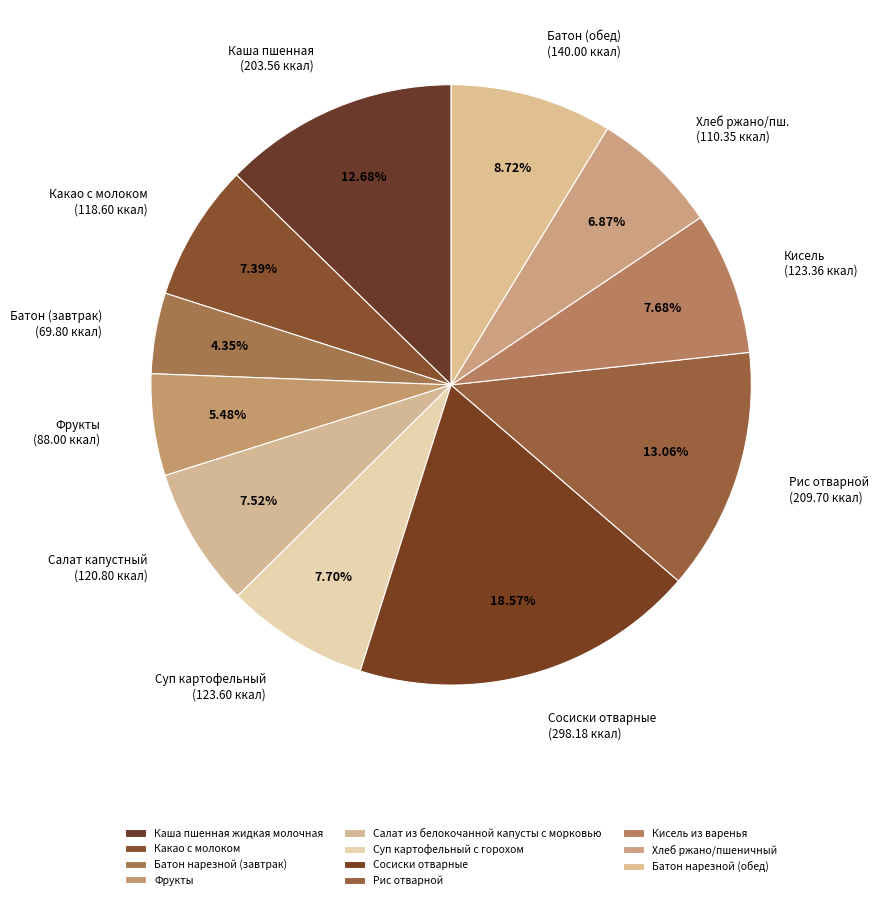

Rank the categories by value from highest to lowest.

Сосиски отварные, Рис отварной, Каша пшенная жидкая молочная, Батон нарезной (обед), Суп картофельный с горохом, Кисель из варенья, Салат из белокочанной капусты с морковью, Какао с молоком, Хлеб ржано/пшеничный, Фрукты, Батон нарезной (завтрак)